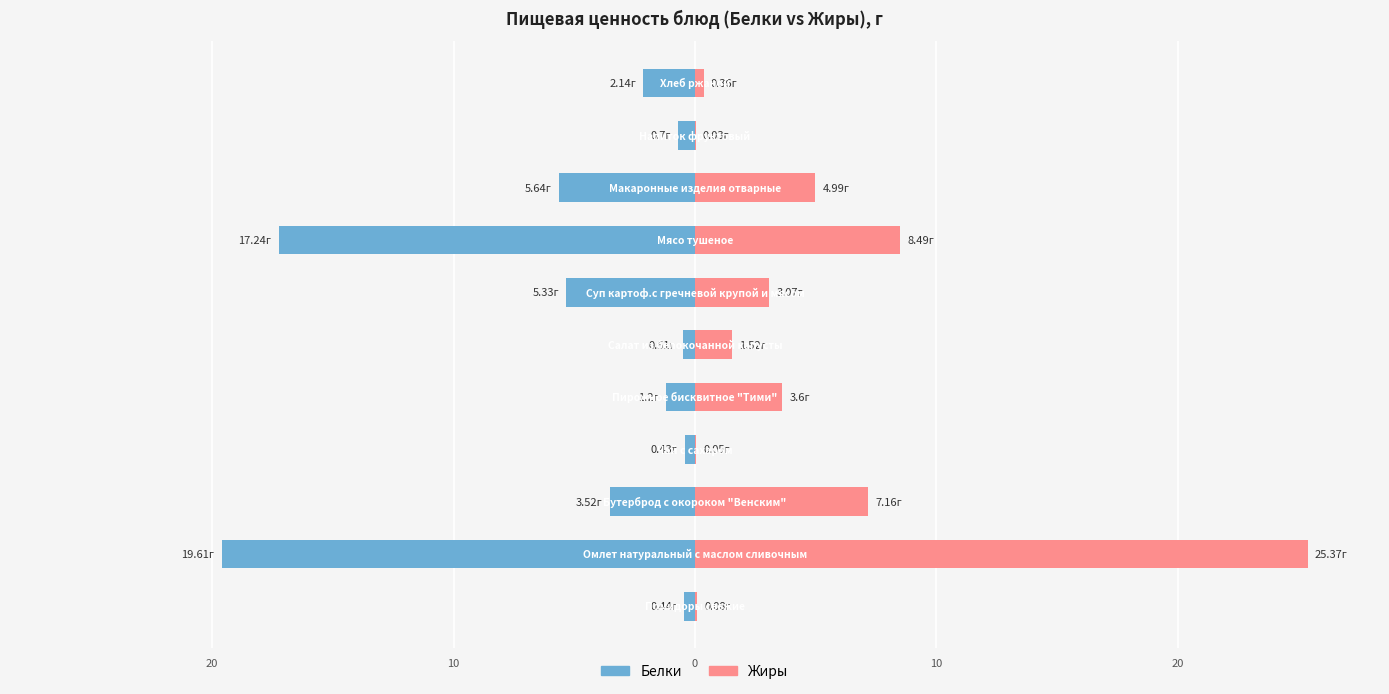

Between 8 and 9, which is larger?

9